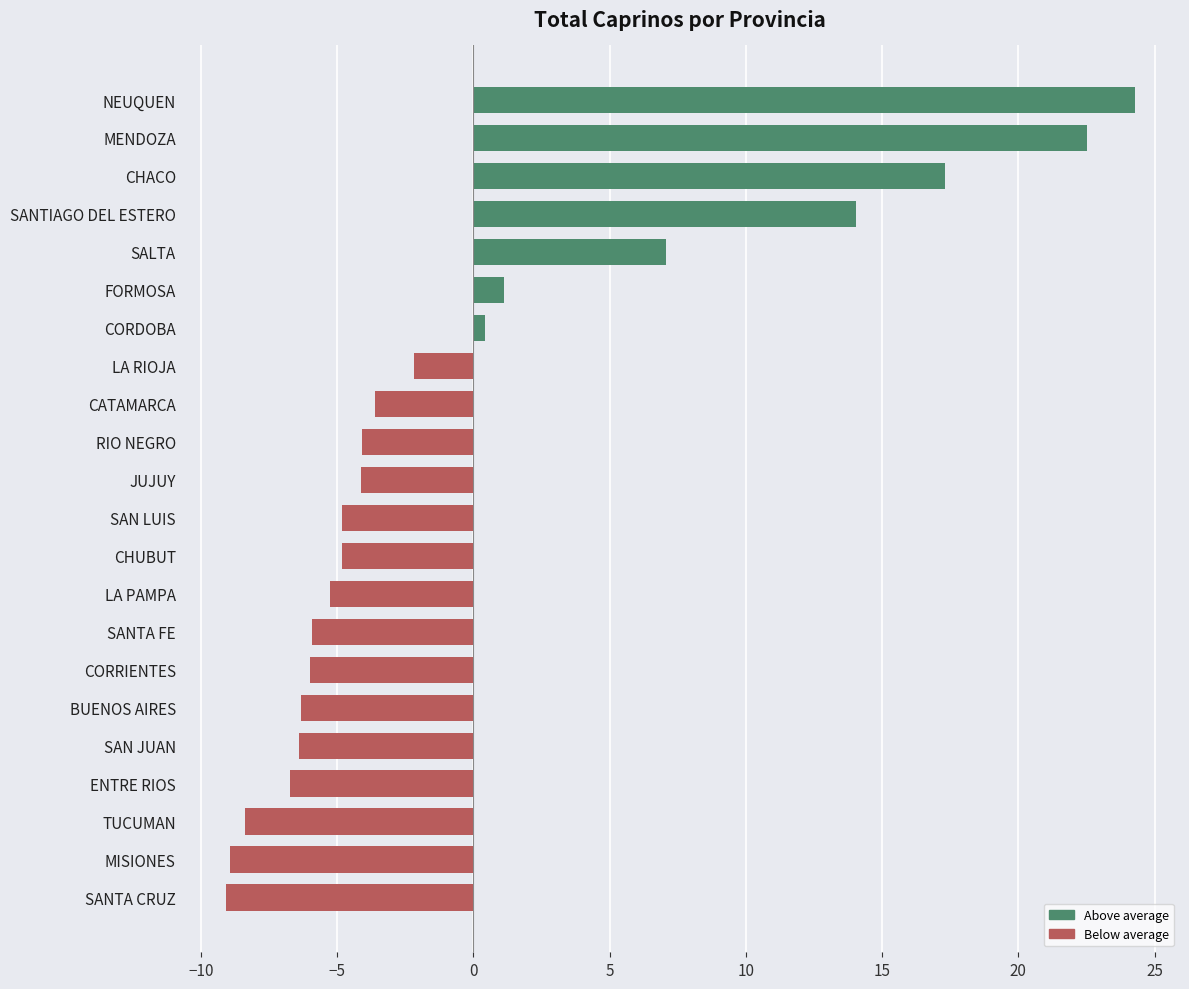

How many bars are there in total?

22